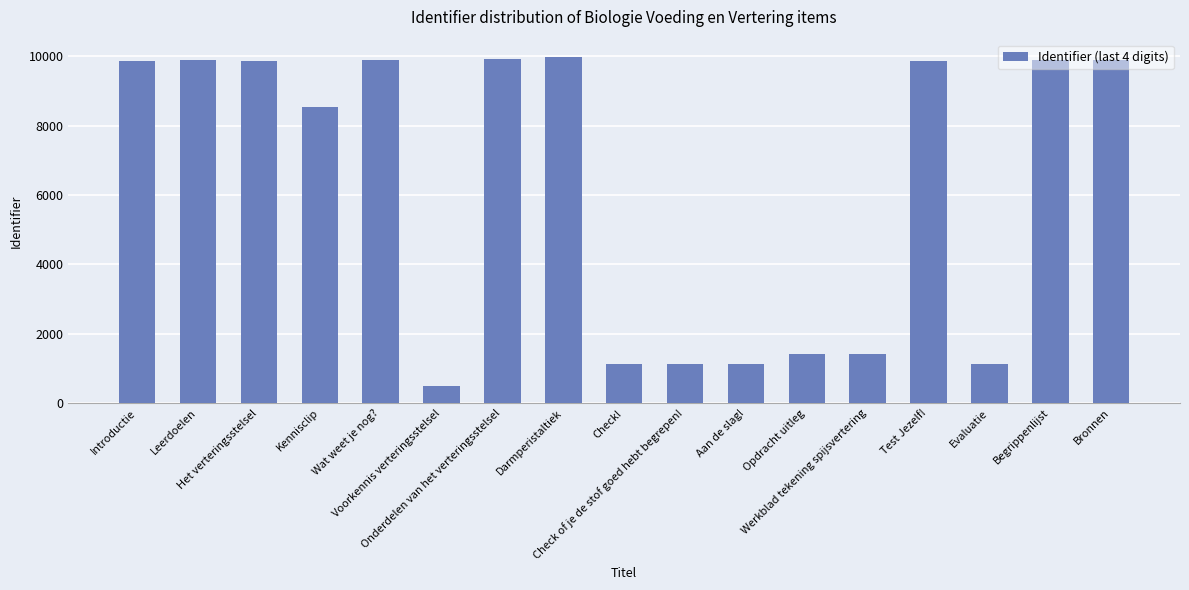

True or false: the data shows 1122 at Evaluatie.

True